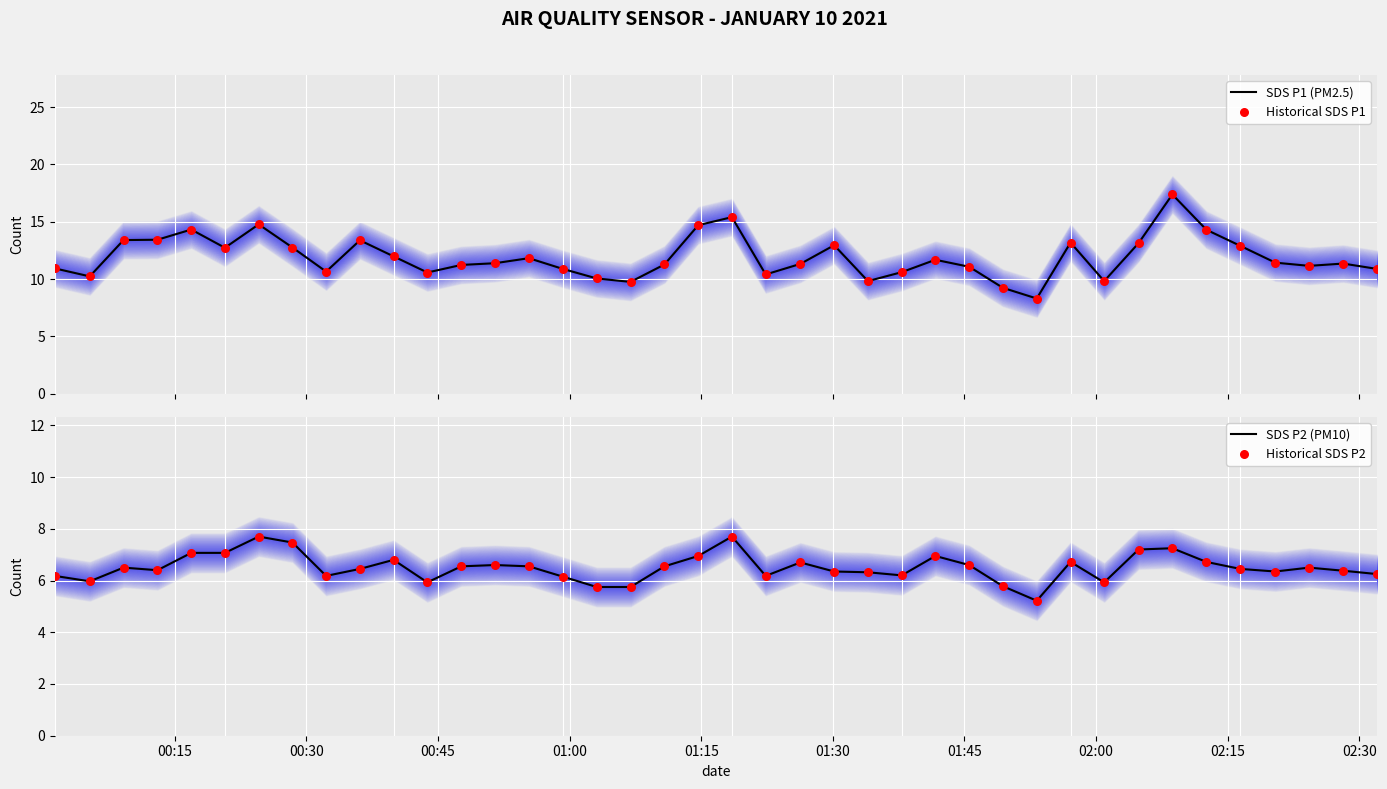

What are all the series names shown in the legend?

SDS P1 (PM2.5), Historical SDS P1, SDS P2 (PM10), Historical SDS P2